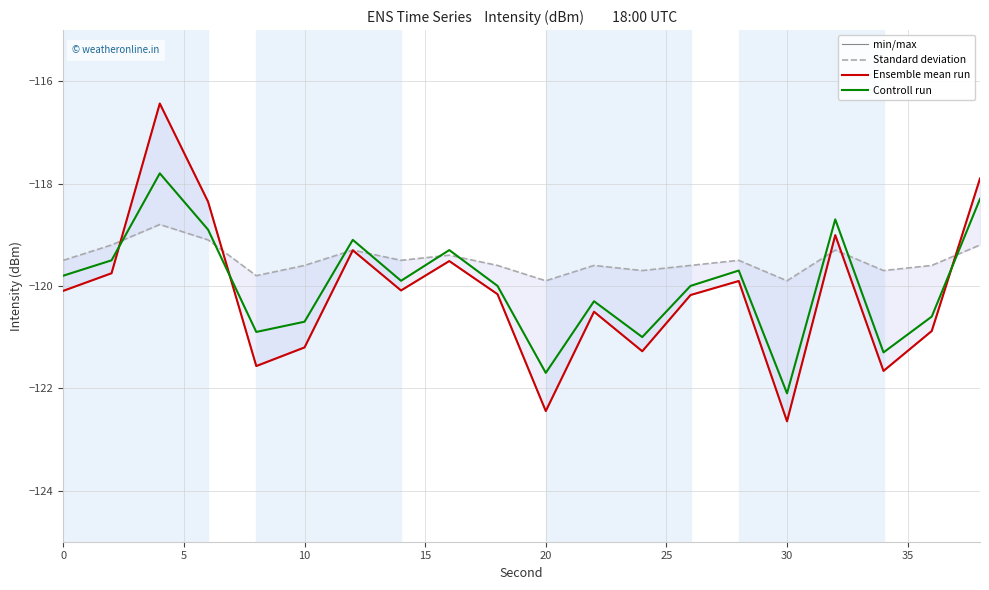

At how many categories does at least one series exceed -117?

1